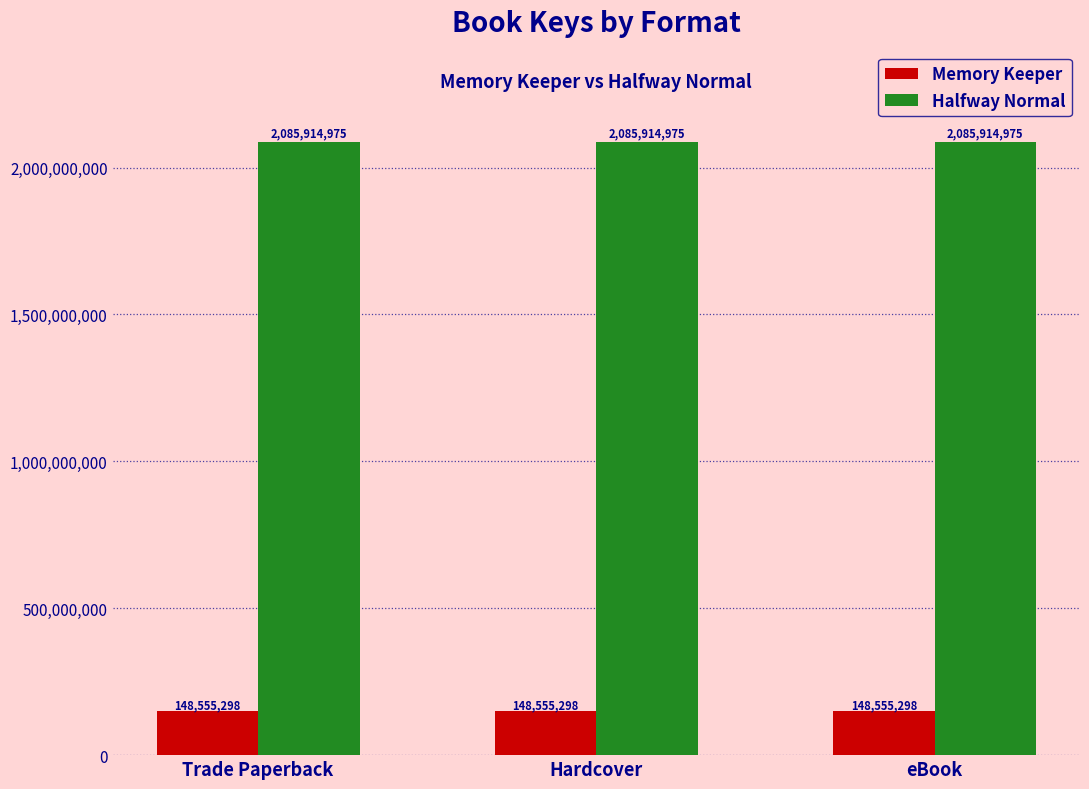

Is the value of Halfway Normal at Hardcover greater than the value of Memory Keeper at eBook?

Yes